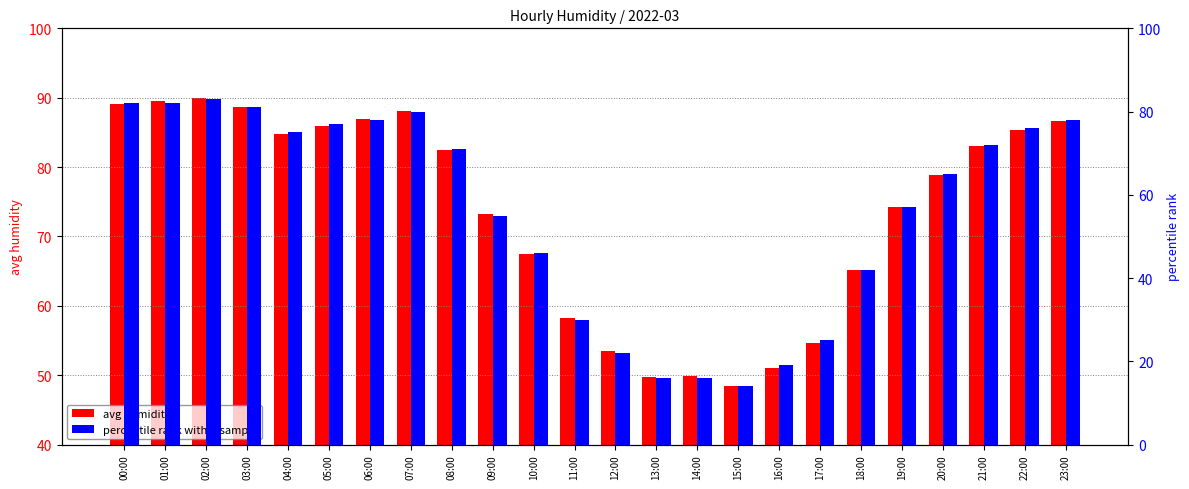

What position from the left is 00:00?

1